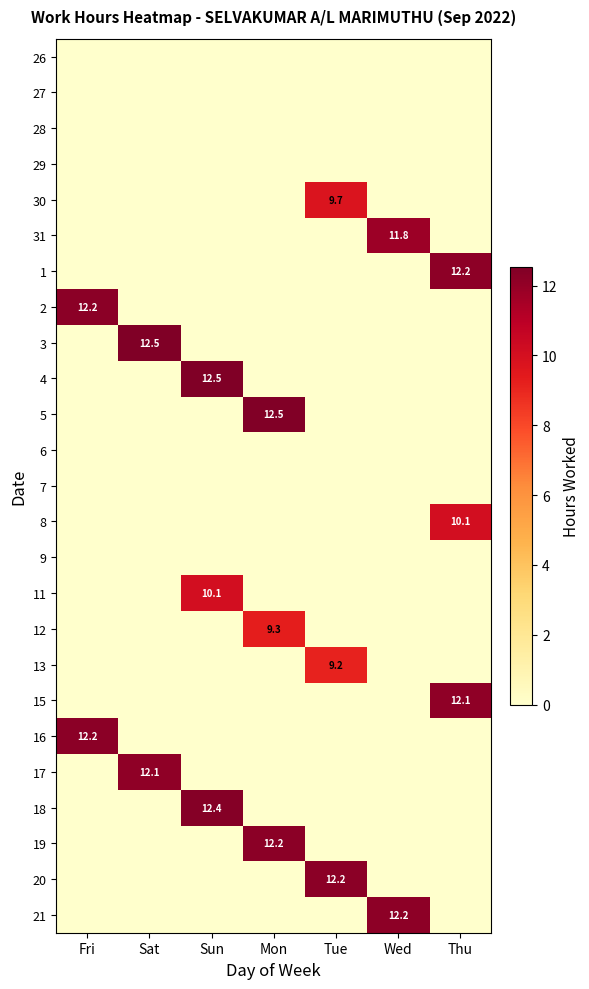

Is it true that 30 equals 9.7 at Tue?

True